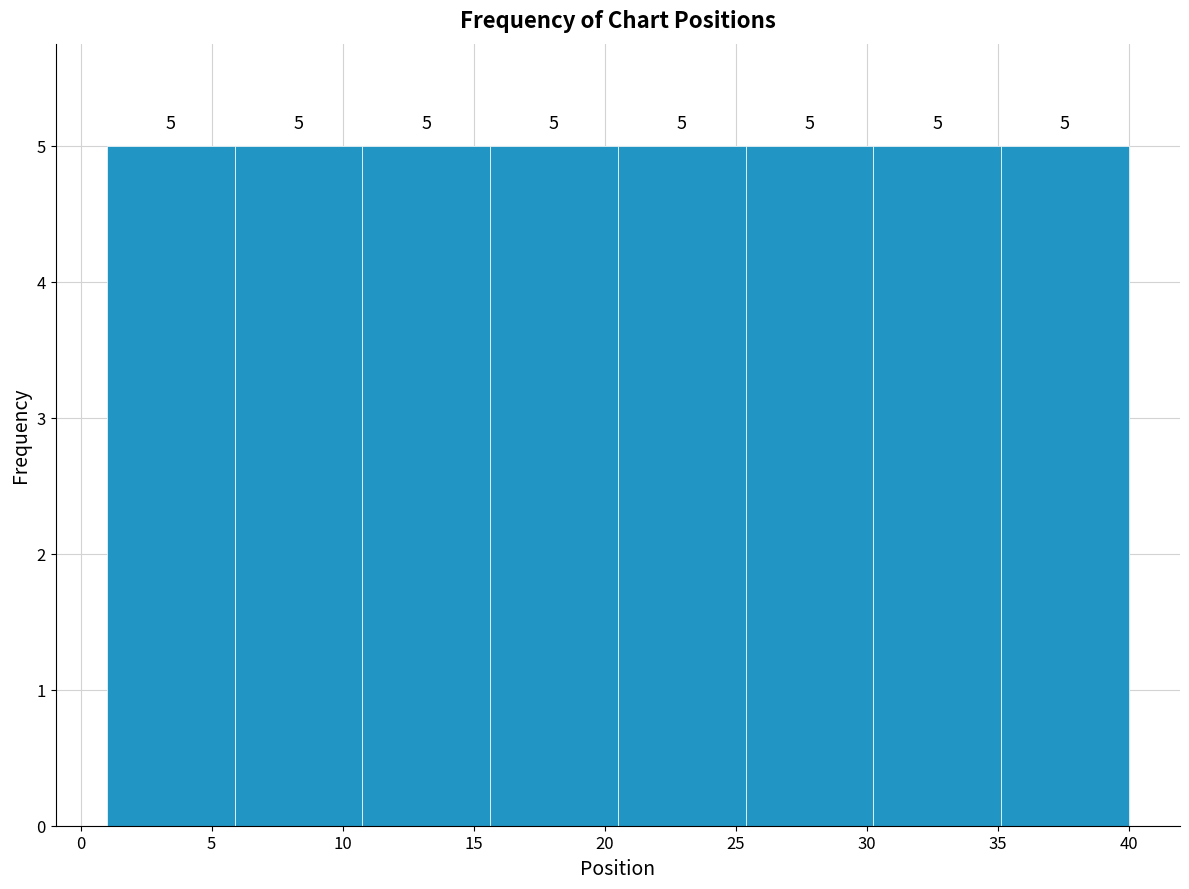

How tall is the bar that spans 1.0 to 6.0 on the x-axis? The bar edges are not printed on the chart, so give them approximately, as read against the axis.

5